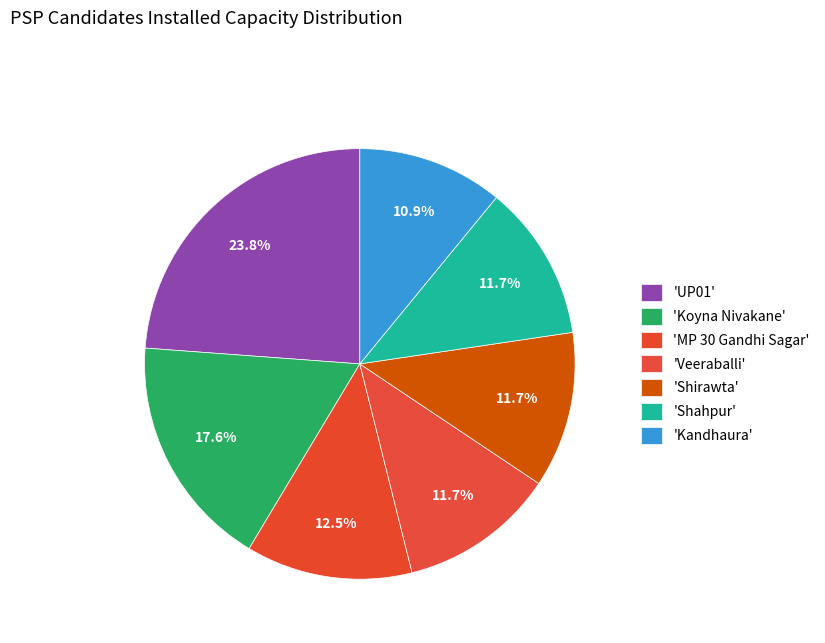

To the nearest percent, what is the difference between the largest and smallest slice percentages?

13%